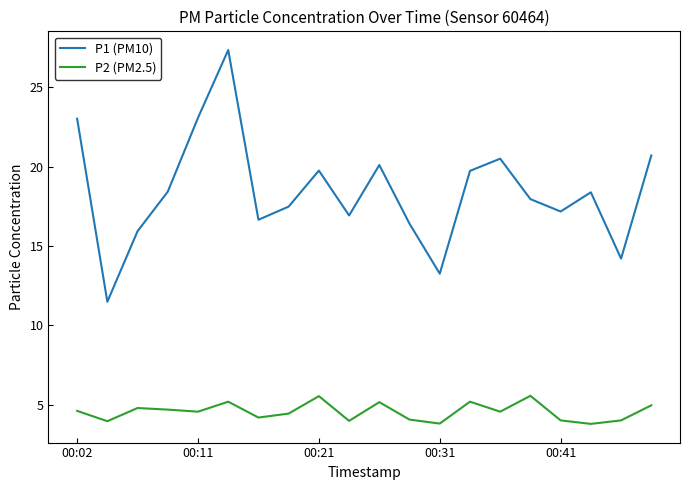

Is this an area chart (filled region under the line)?

No